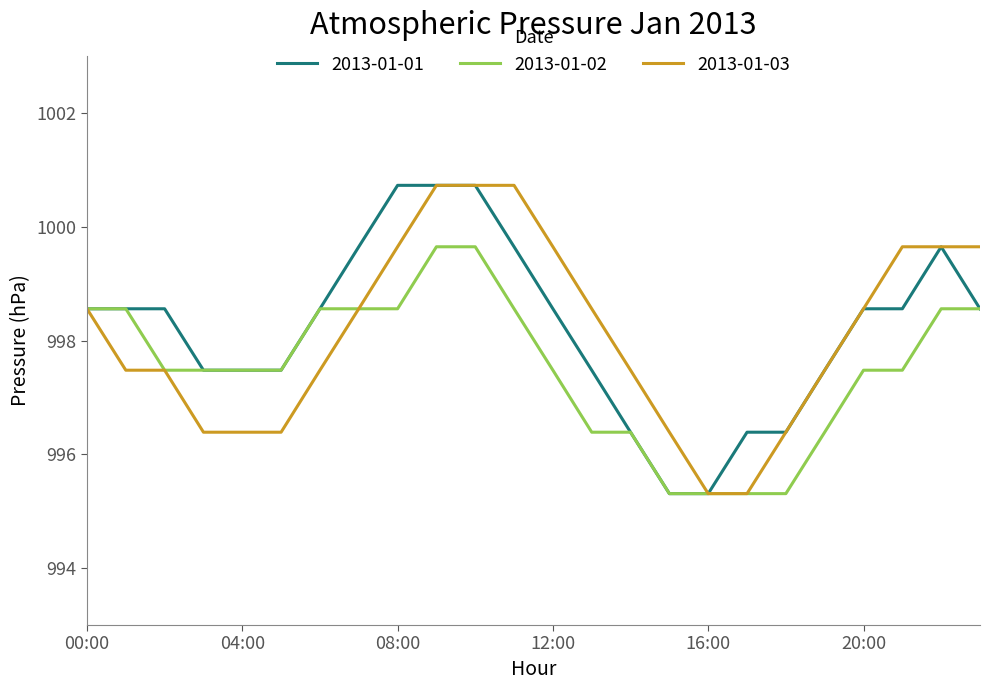

What is the difference between the second highest and minimum values in the 2013-01-02 series?

4.3